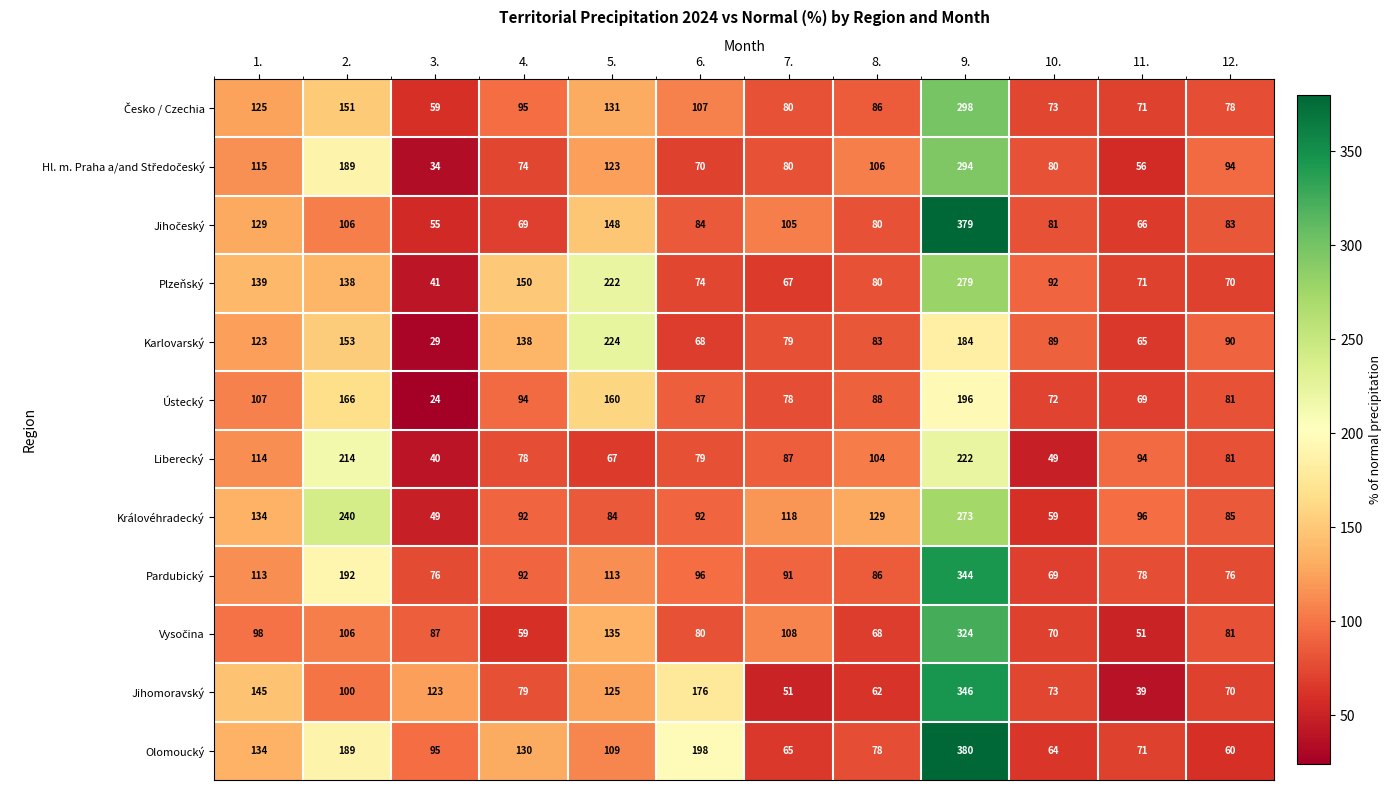

What is the lowest value of the Ústecký series?

24